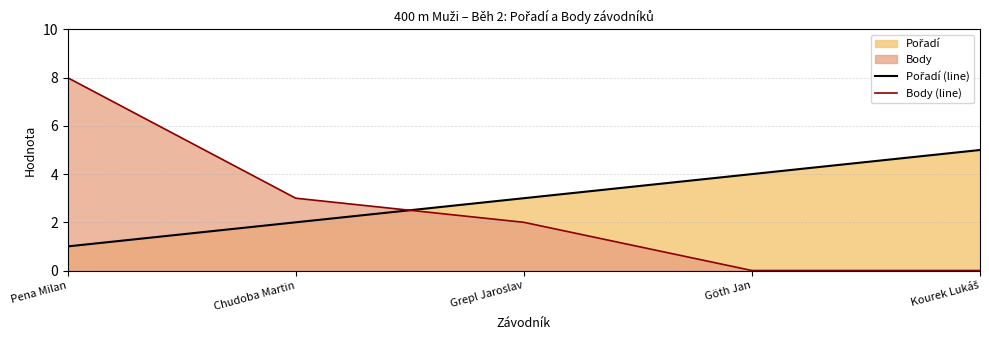

How many intersections are there between Pořadí (line) and Body (line)?

1